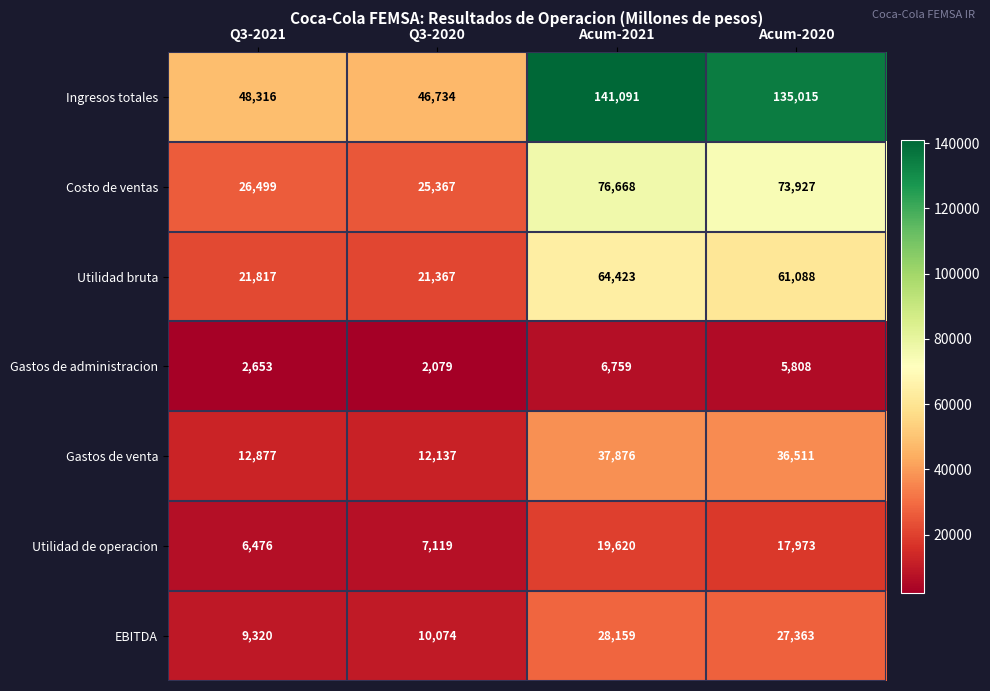

At which label does Gastos de administracion reach its minimum?

Q3-2020